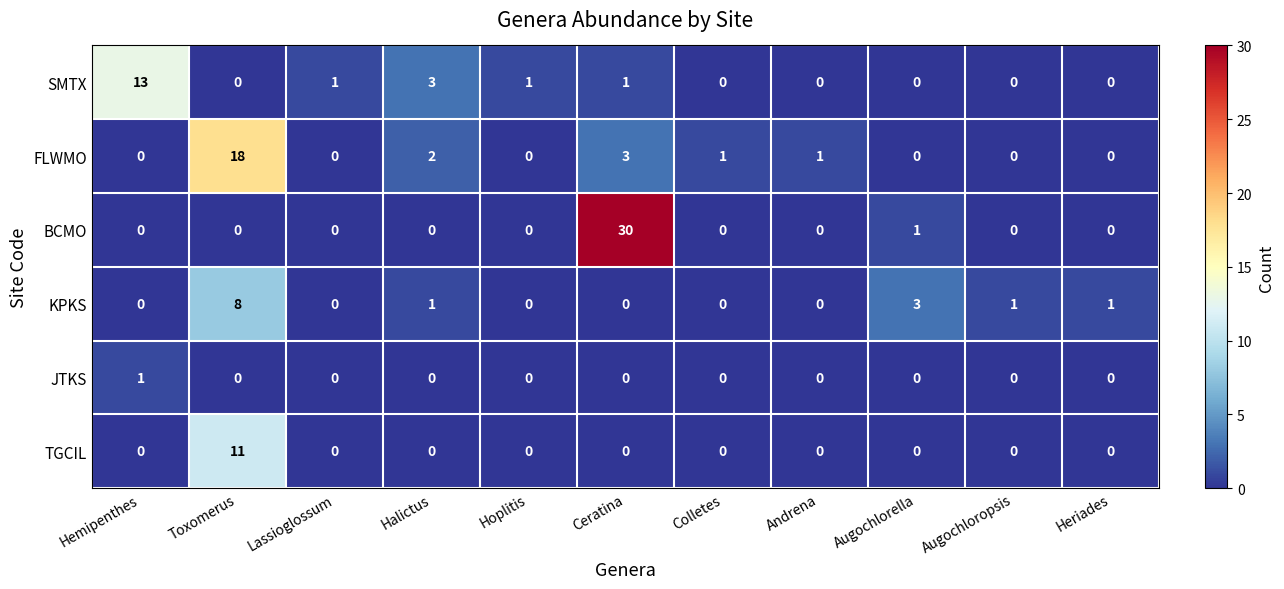

Is it true that TGCIL equals 4 at Andrena?

False